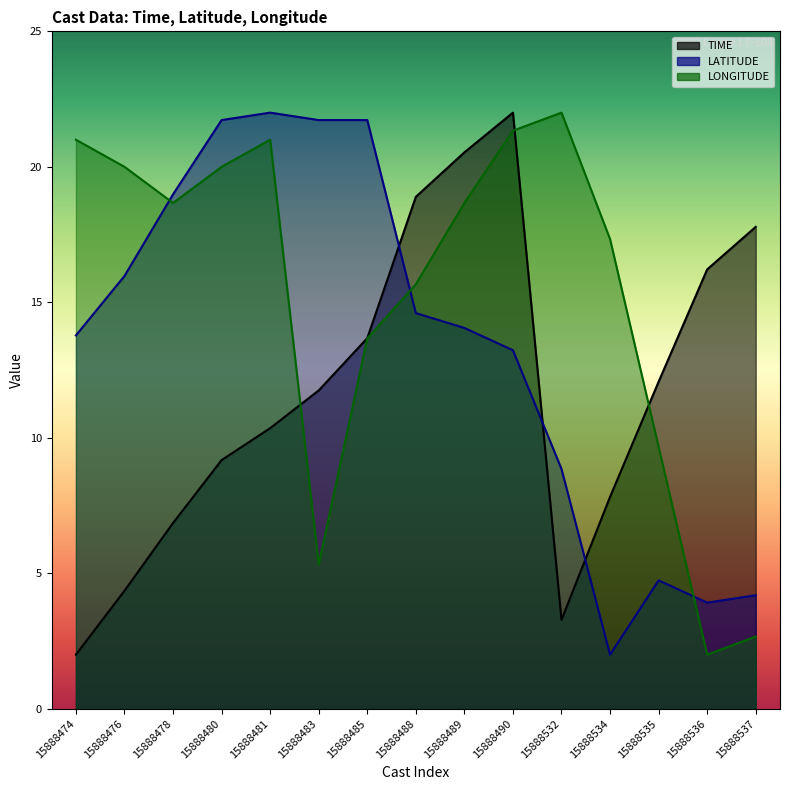

Does the chart display data point markers on the line(s)?

No